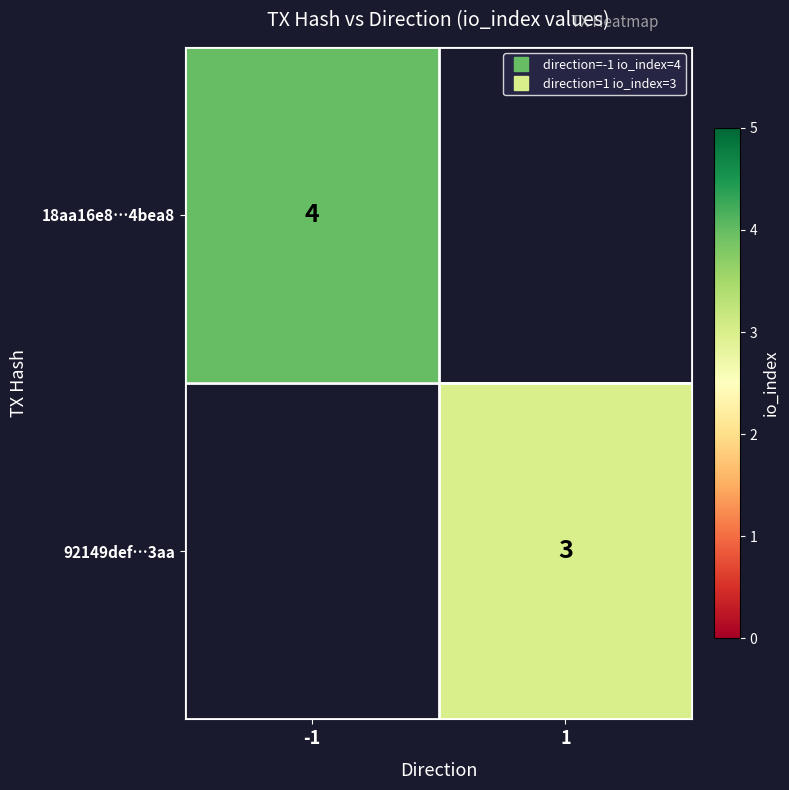

Is the value of 92149def…3aa at -1 greater than the value of 18aa16e8…4bea8 at -1?

No